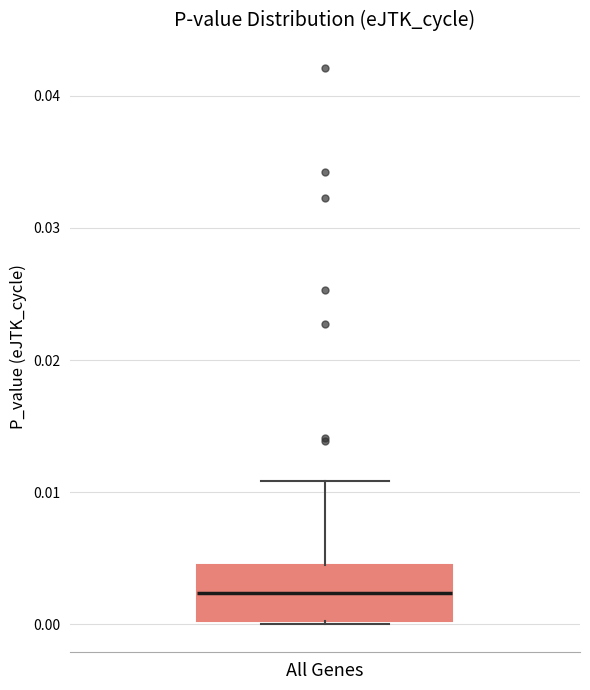

Transcribe this box plot: give where the median line is, the range the box spans, and where the two whiskers end, as read against the y-axis. The values are not printed on the chart, so give them approximately, as read against the axis.

median 0.002, box 0.000 to 0.004, whiskers 0.000 to 0.011